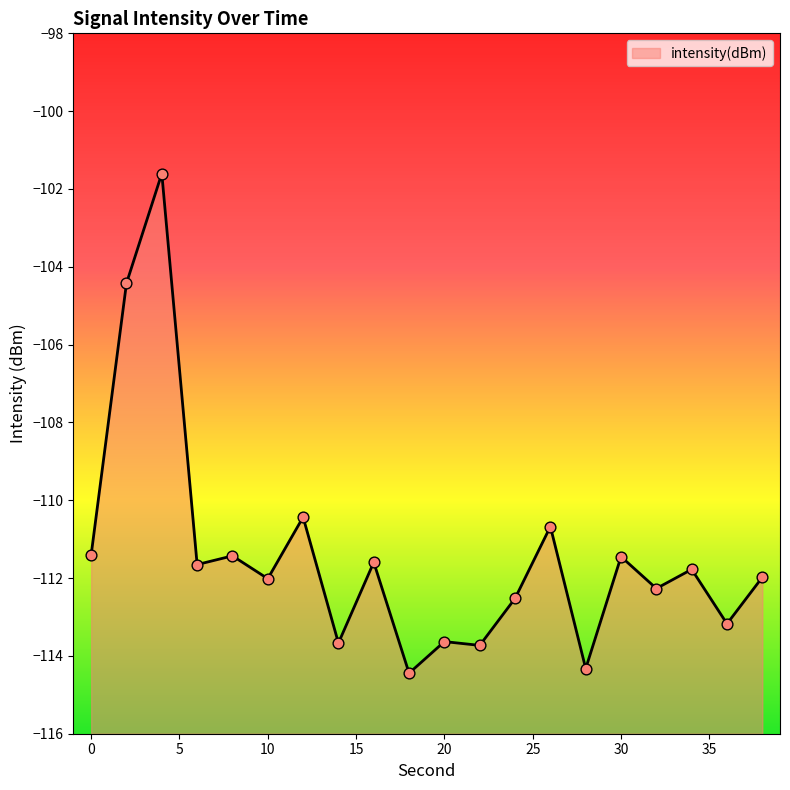

What is the change in value from 0 to 28?

-2.9